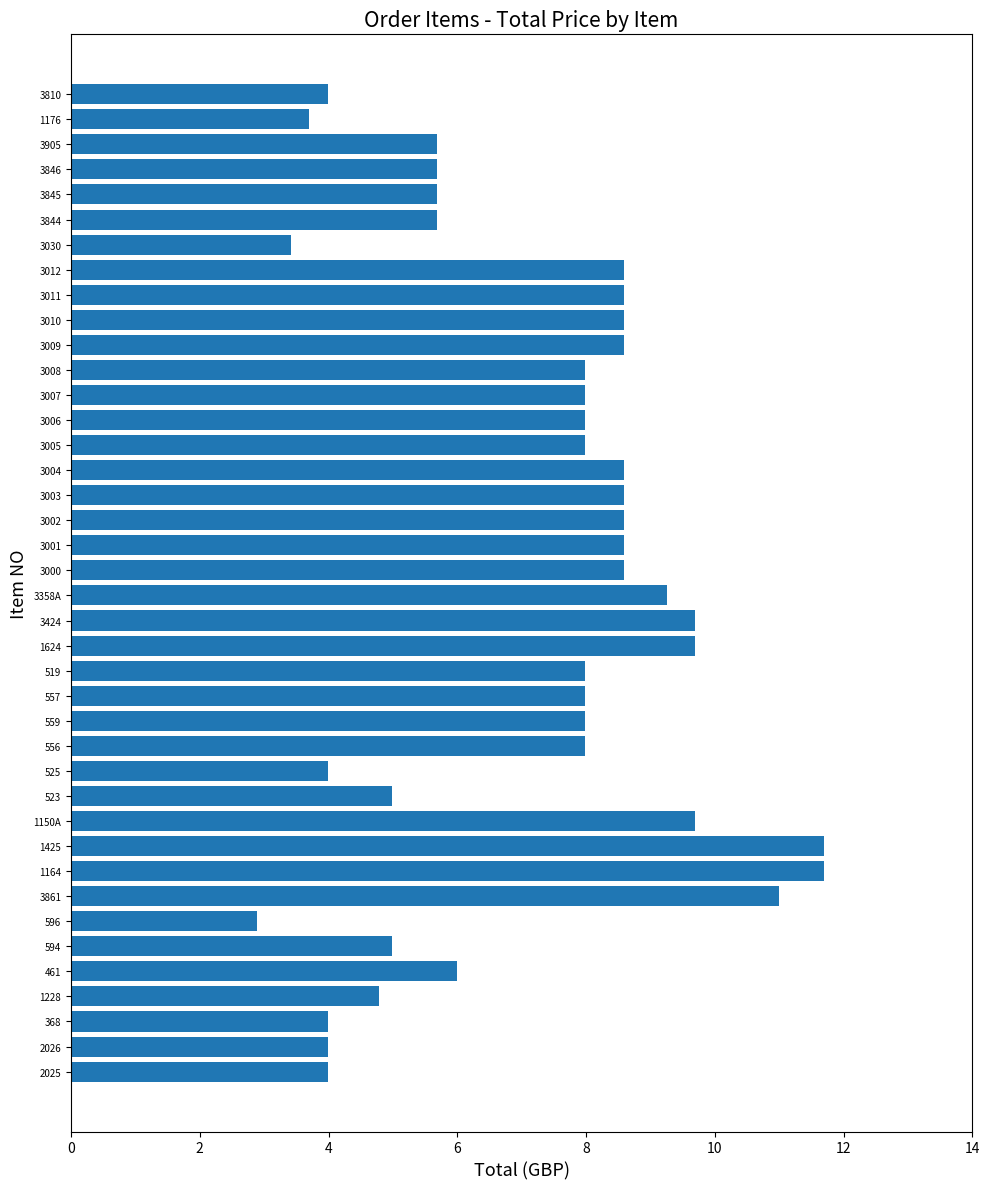

The chart shows a value of 8.0 at 559. True or false?

True